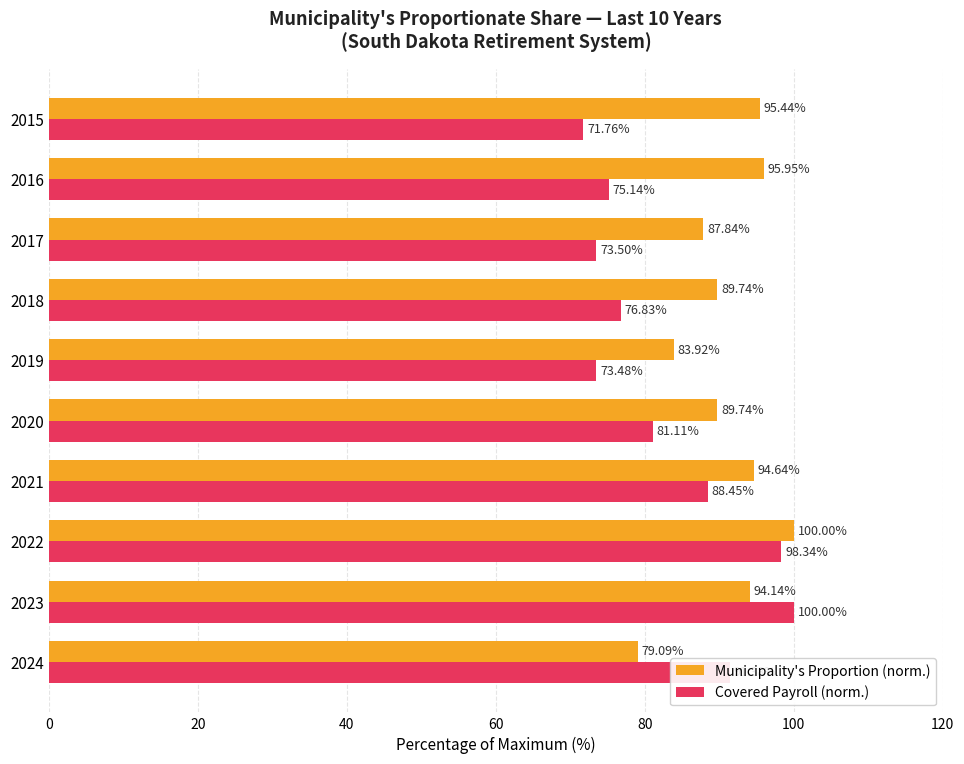

Rank the categories by Covered Payroll (norm.) value from lowest to highest.

2015, 2019, 2017, 2016, 2018, 2020, 2021, 2024, 2022, 2023